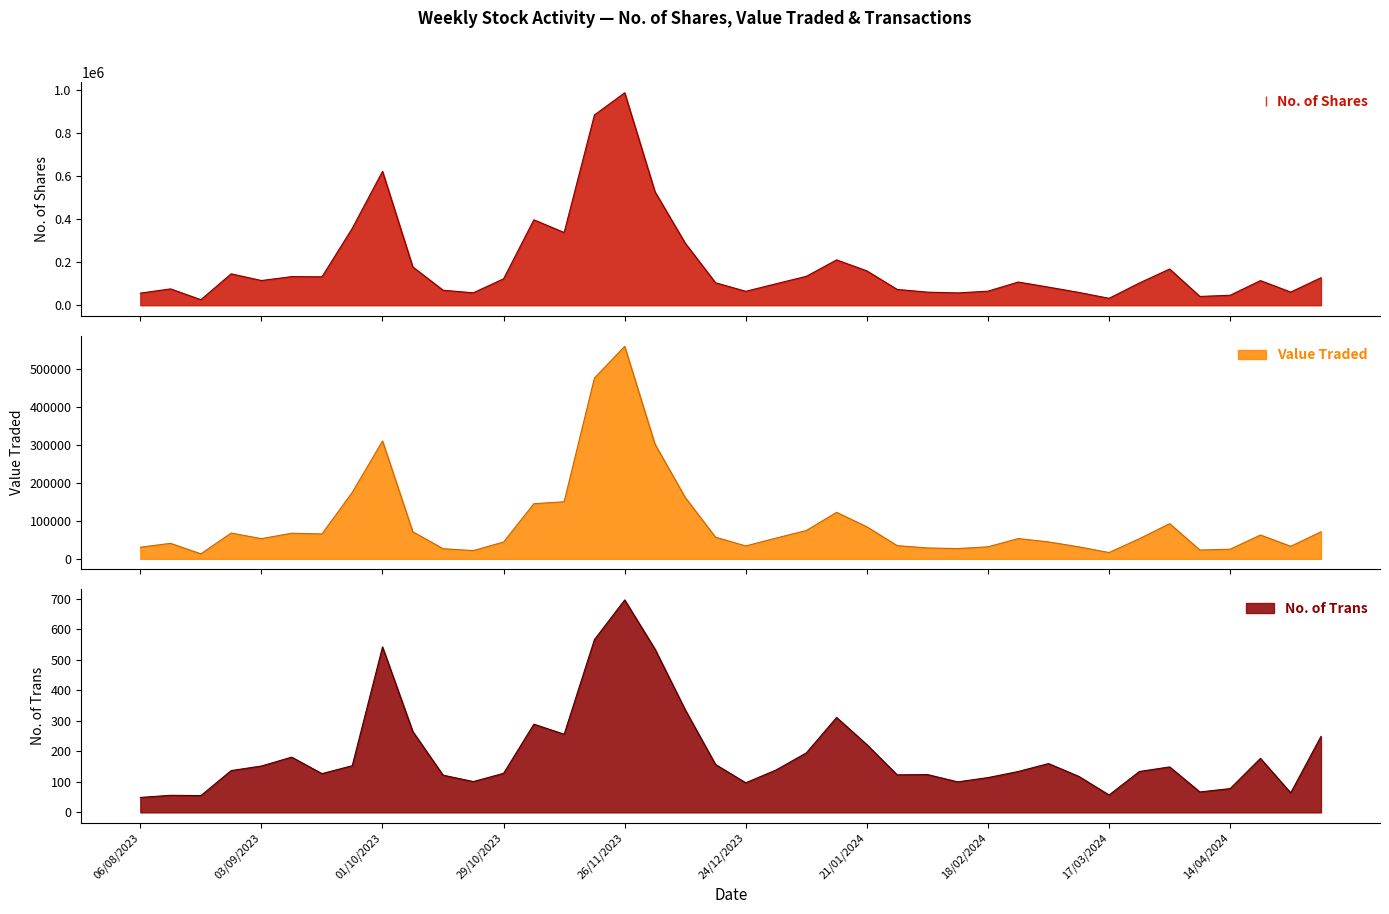

What is the difference between the maximum and minimum values in the No. of Trans series?

647